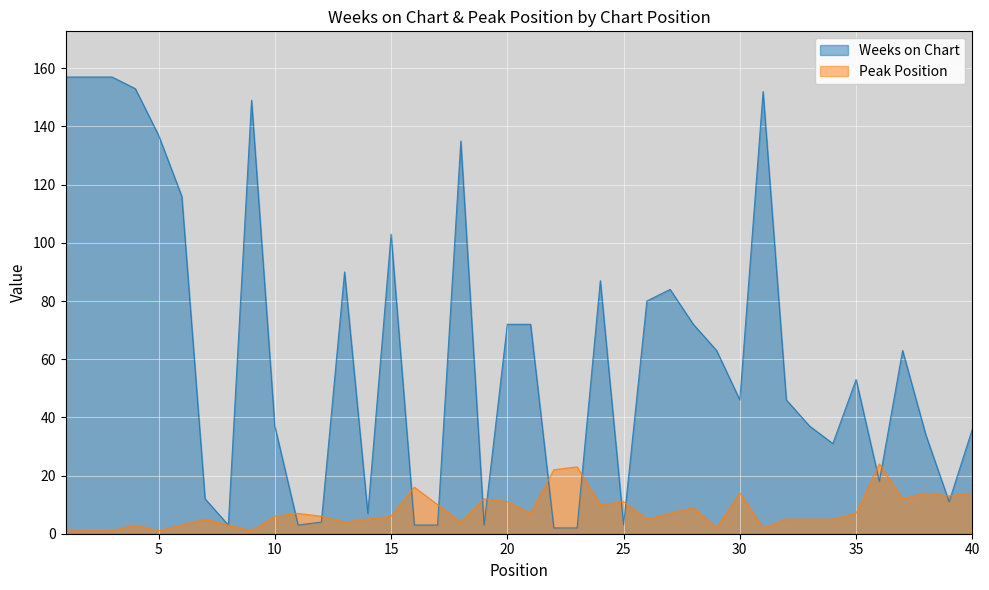

How many lines are shown in the chart?

2